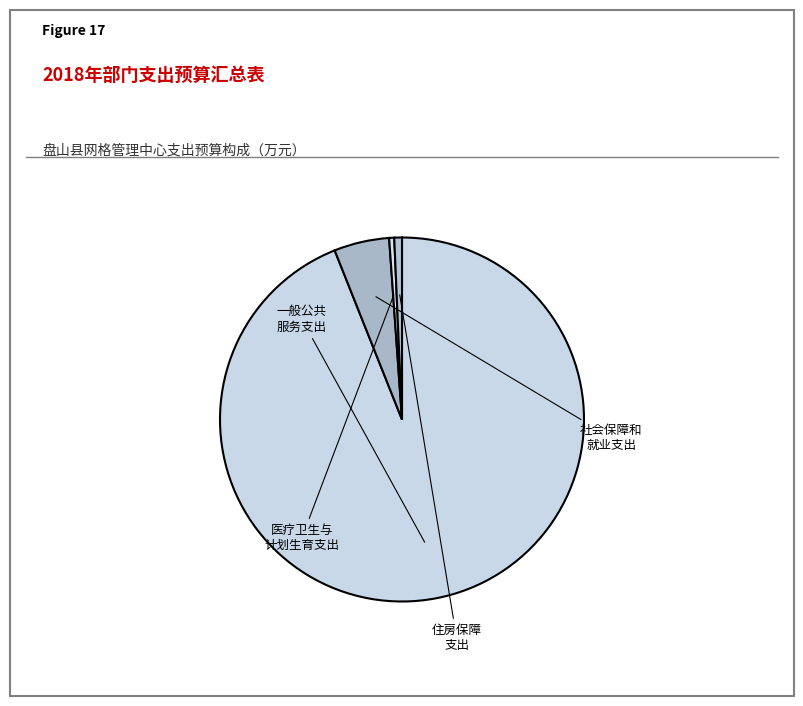

How many segments does this pie chart have?

4